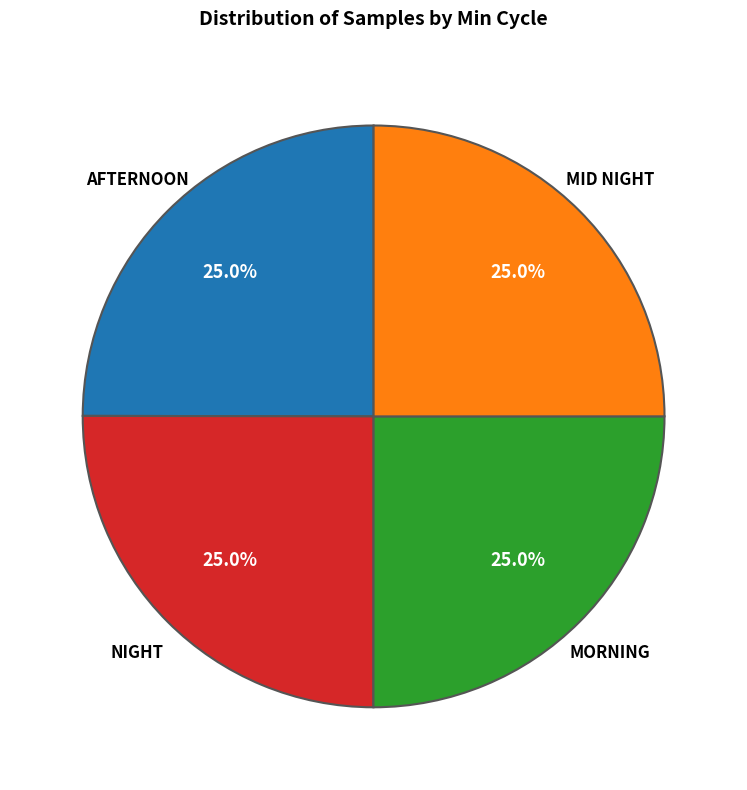

Does any single category account for the majority?

No